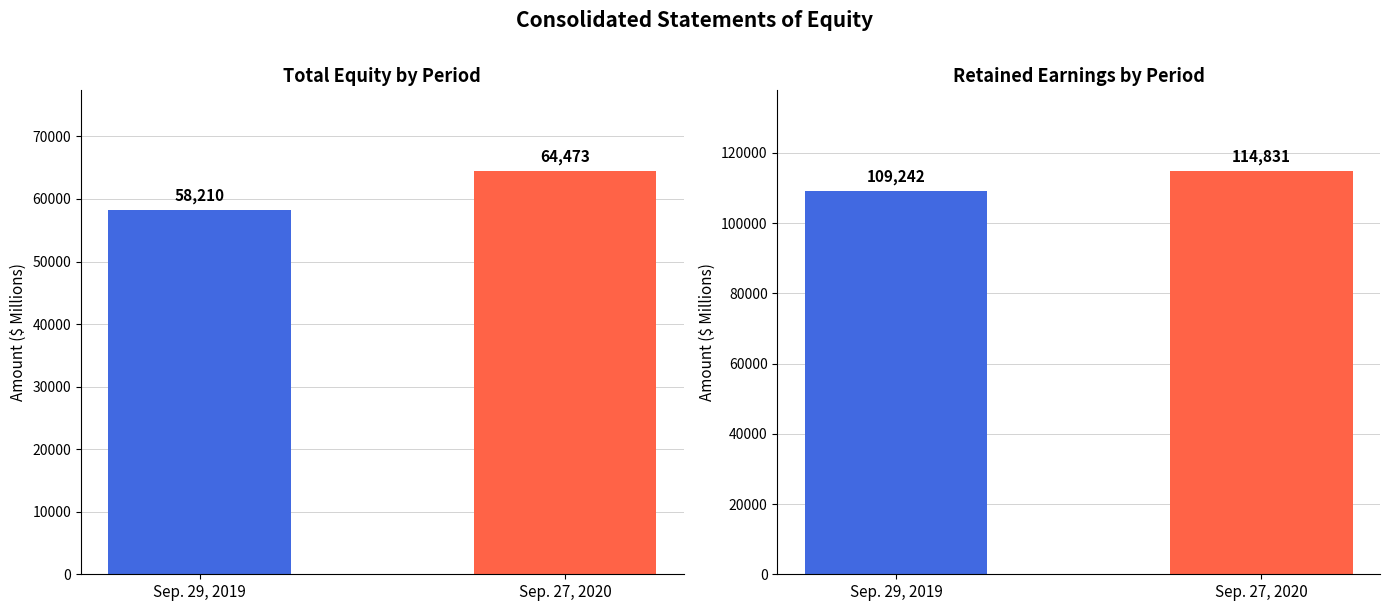

Which series has the largest range (max minus min)?

Total